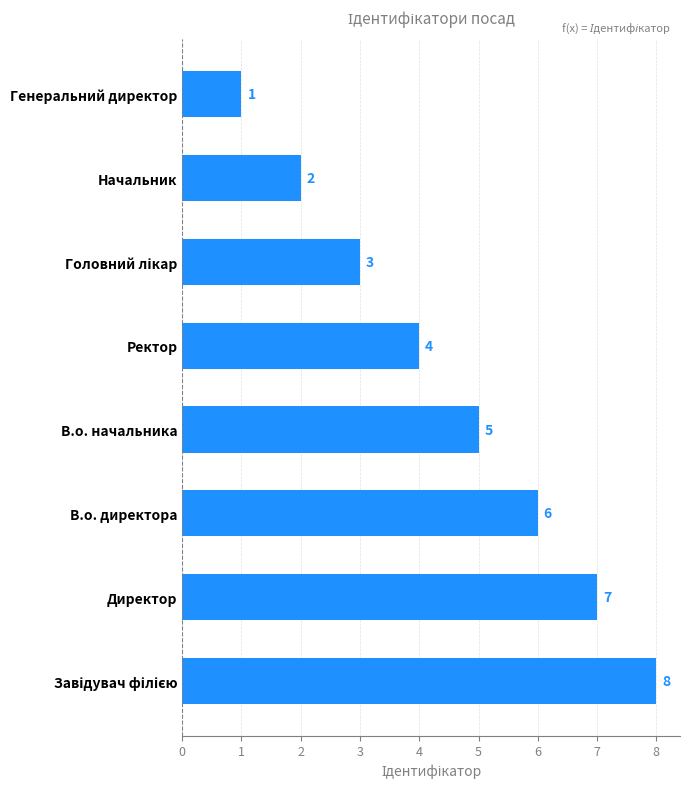

Between Начальник and В.о. директора, which is larger?

В.о. директора